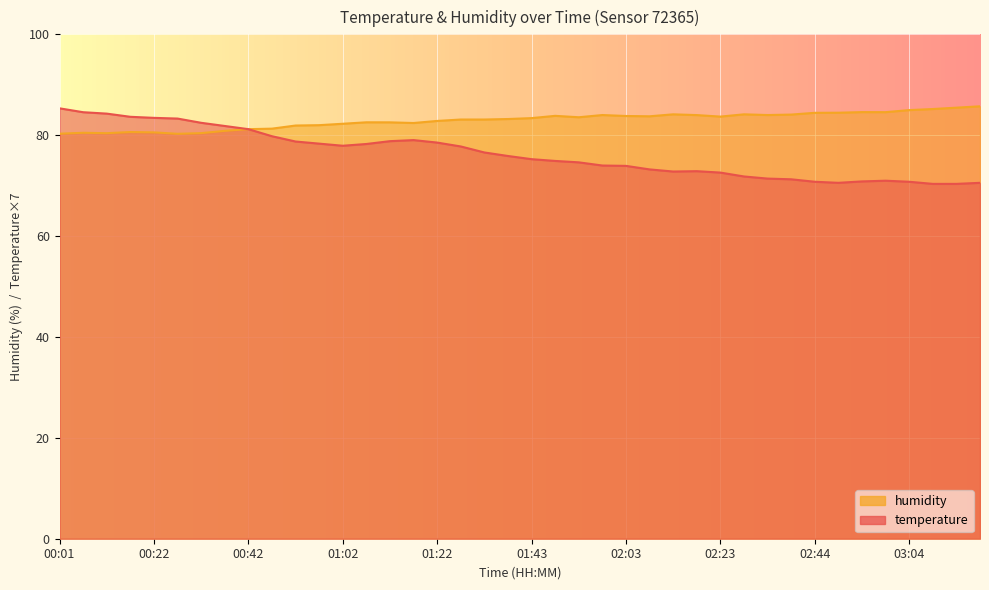

Reading left to right, extract all data points from this chart.

temperature: 85.3	84.6	84.3	83.6	83.4	83.3	82.5	81.8	81.2	79.8	78.8	78.3	77.9	78.3	78.8	79.0	78.5	77.8	76.6	75.9	75.2	74.9	74.6	74.0	73.9	73.2	72.8	72.9	72.6	71.8	71.4	71.3	70.8	70.6	70.8	71.0	70.8	70.4	70.4	70.6
humidity: 80.3	80.5	80.4	80.6	80.6	80.3	80.4	80.9	81.2	81.3	81.9	82.0	82.3	82.6	82.5	82.4	82.8	83.1	83.1	83.2	83.4	83.8	83.6	84.0	83.8	83.8	84.1	84.0	83.7	84.1	84.0	84.1	84.4	84.5	84.6	84.6	85.0	85.2	85.5	85.7